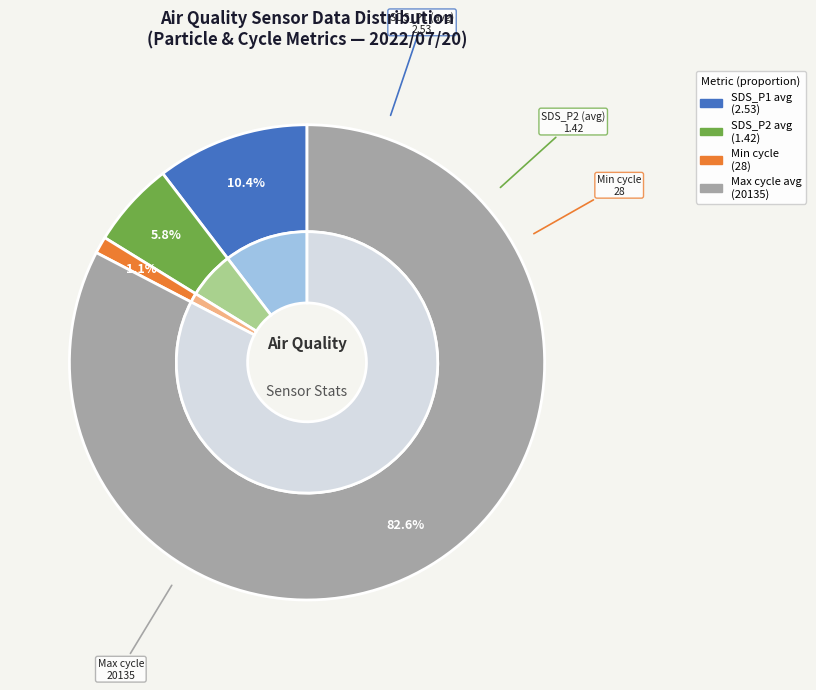

How many segments does this pie chart have?

4